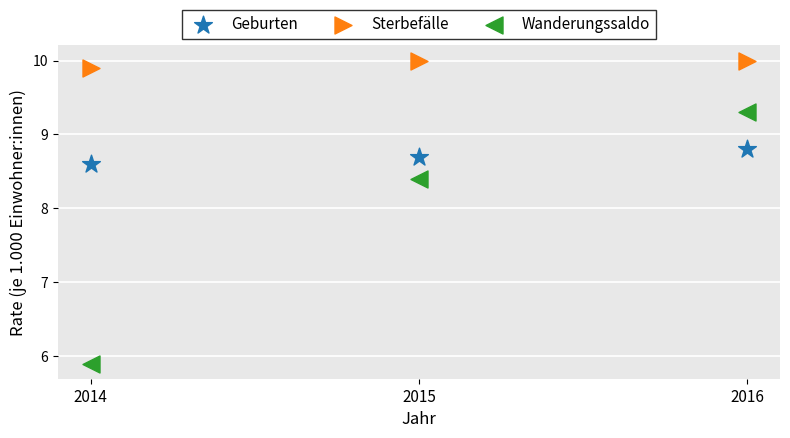

Which series contains the highest Y value?

Sterbefälle